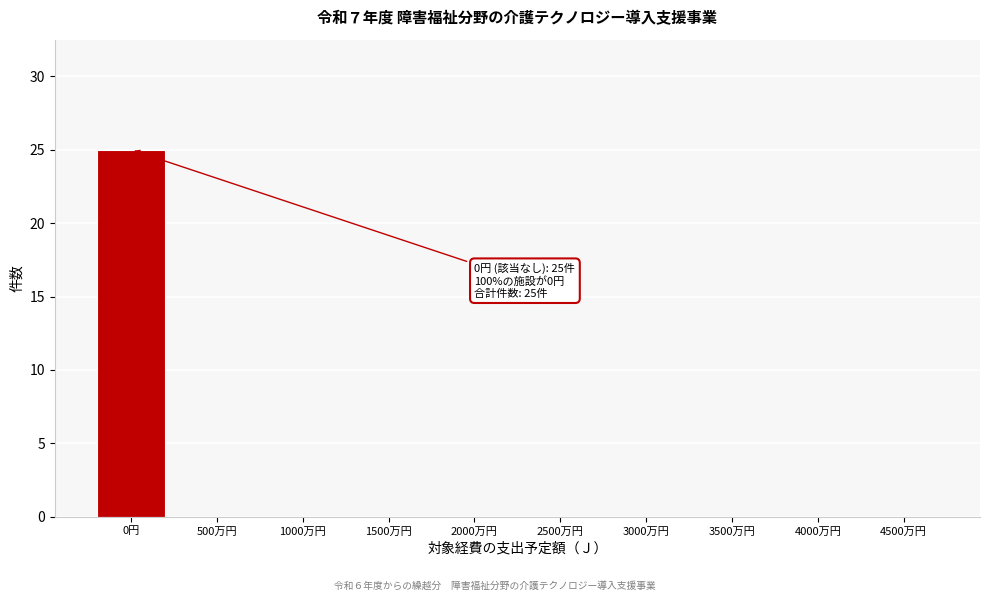

Reading right to left, transcribe all the data shown in this chart.

4500万円=0	4000万円=0	3500万円=0	3000万円=0	2500万円=0	2000万円=0	1500万円=0	1000万円=0	500万円=0	0円=25